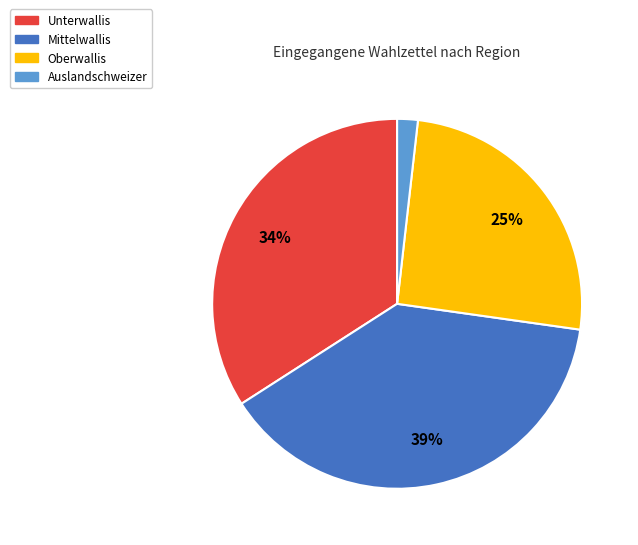

Rank the categories by value from highest to lowest.

Mittelwallis, Unterwallis, Oberwallis, Auslandschweizer